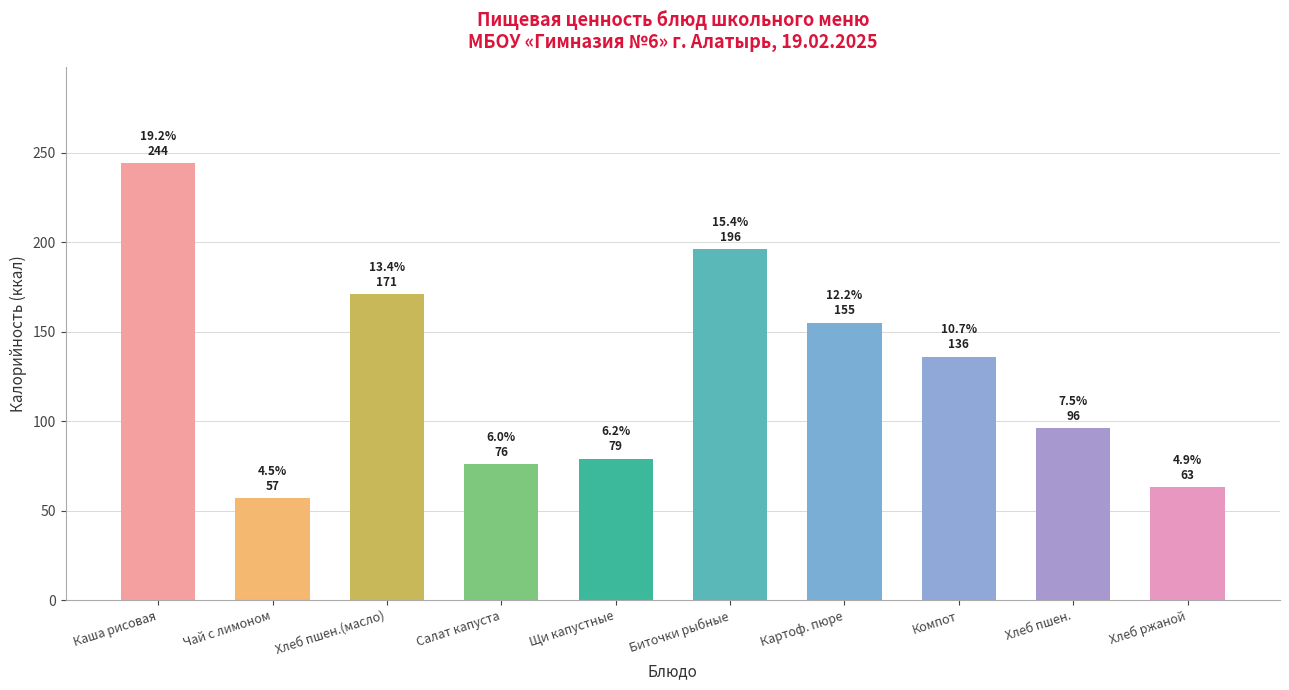

What is the change in value from Щи капустные to Хлеб пшен.?

+17